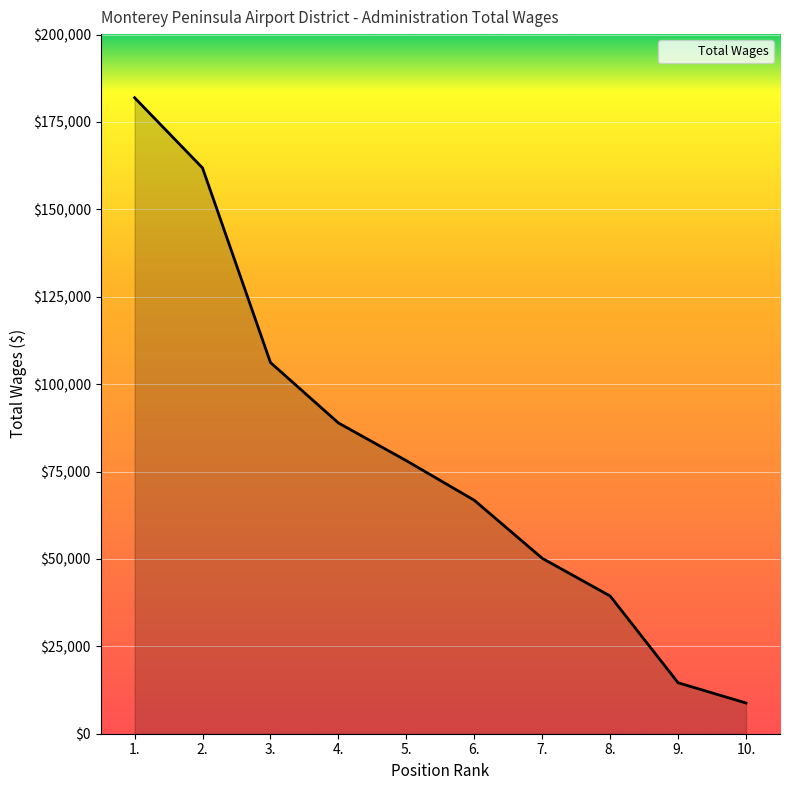

List the labels in order of value, smallest first.

10., 9., 8., 7., 6., 5., 4., 3., 2., 1.